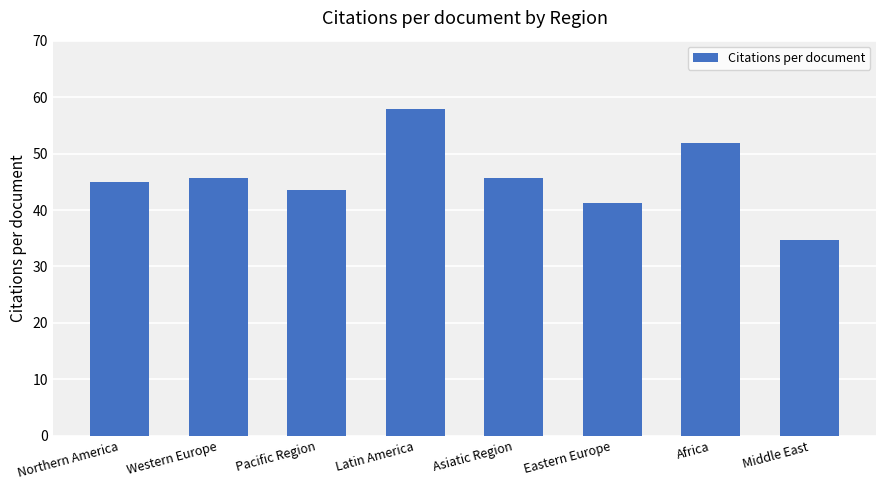

Read the value at Africa.

51.9